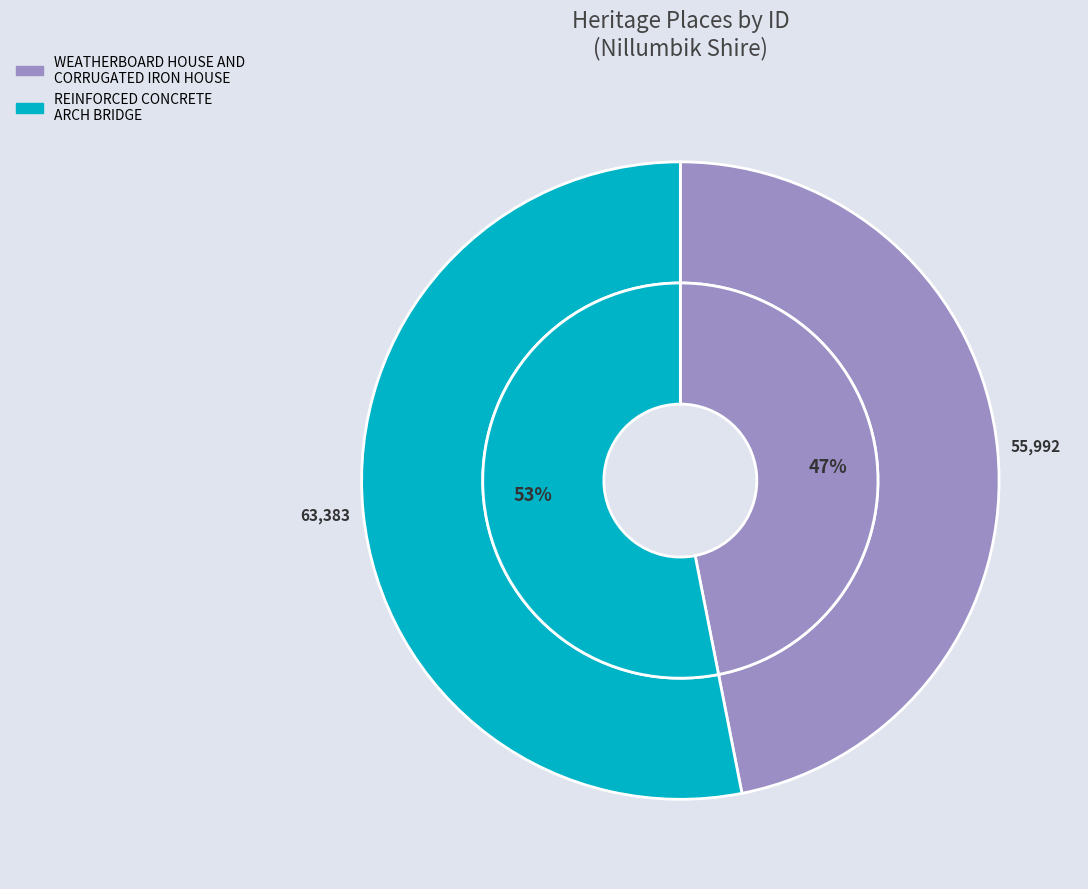

Count the number of slices in the pie.

2